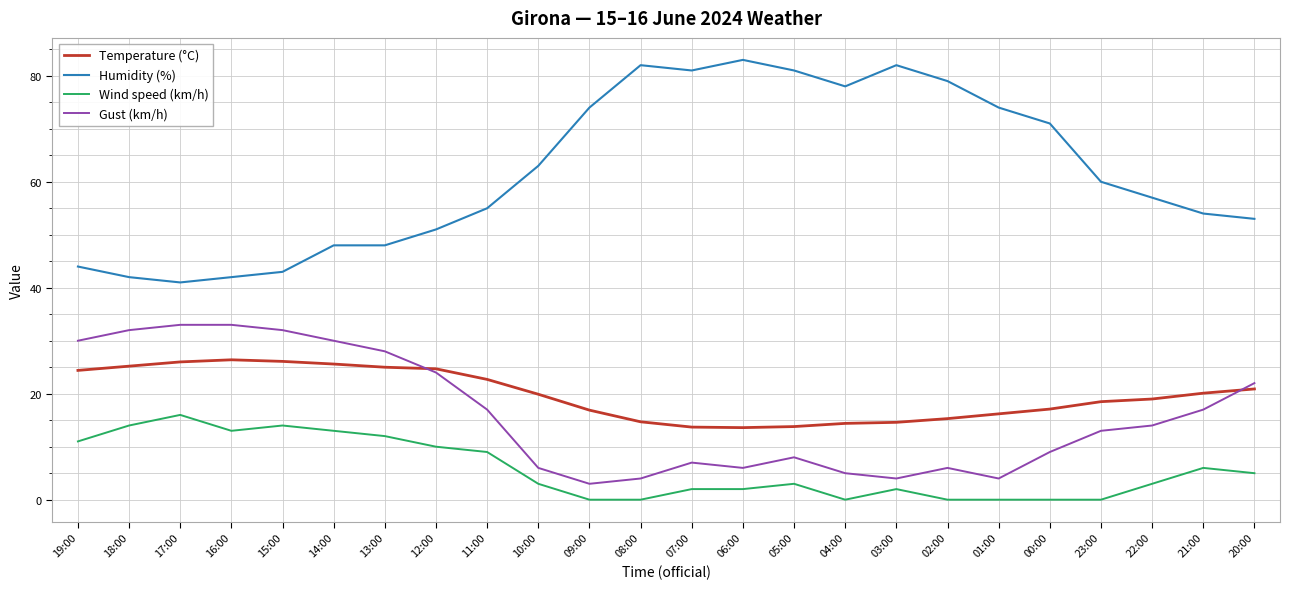

List the series in order of their peak value, lowest first.

Wind speed (km/h), Temperature (°C), Gust (km/h), Humidity (%)